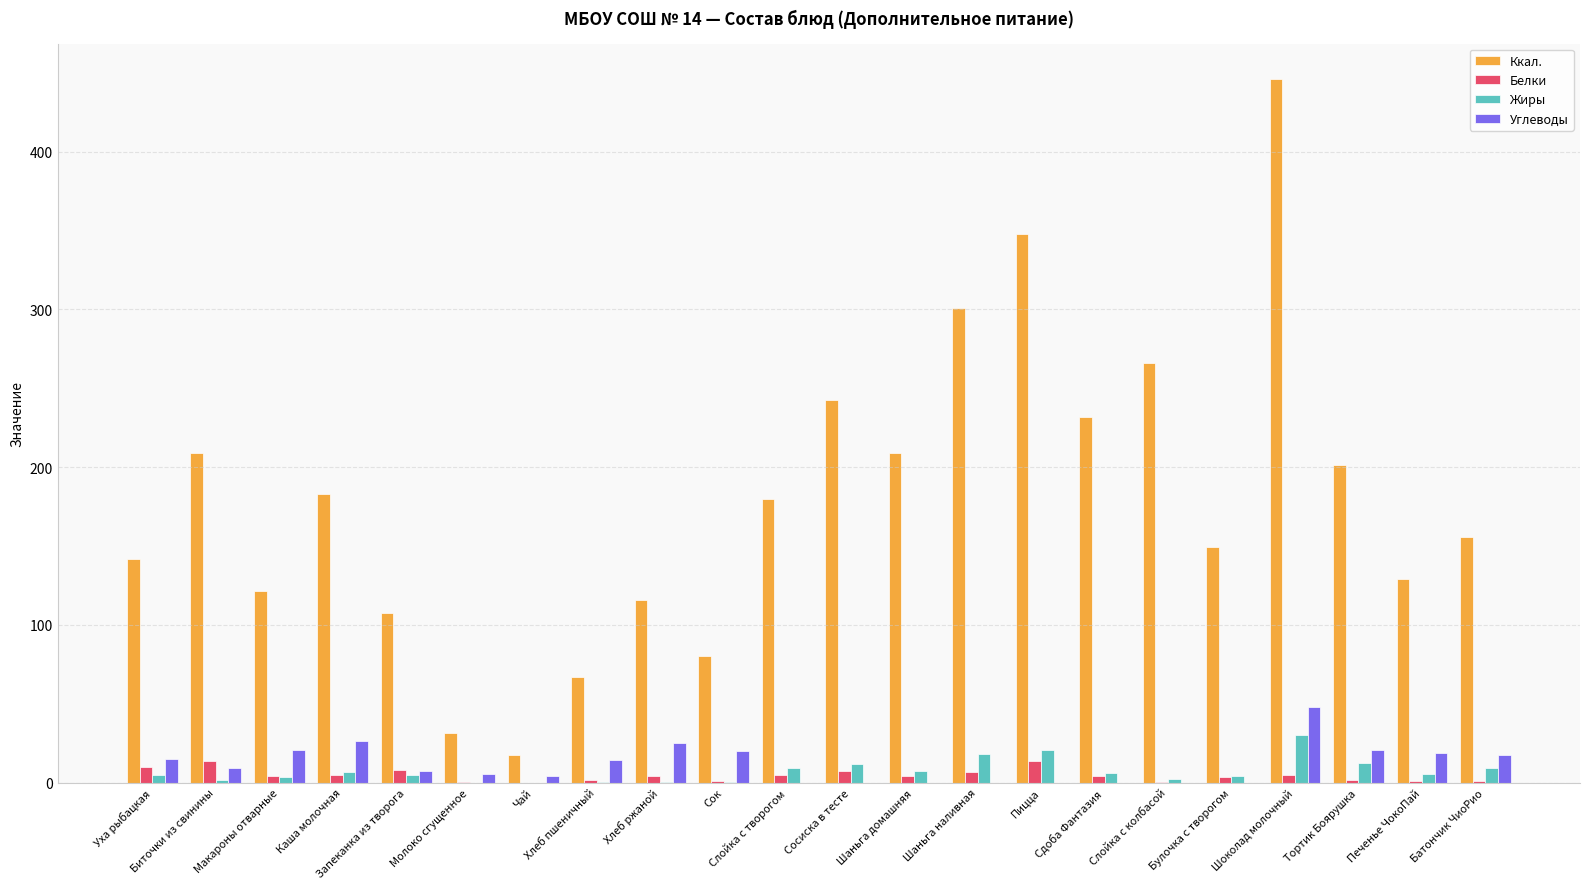

At which category does the chart reach its peak across all series?

Шоколад молочный